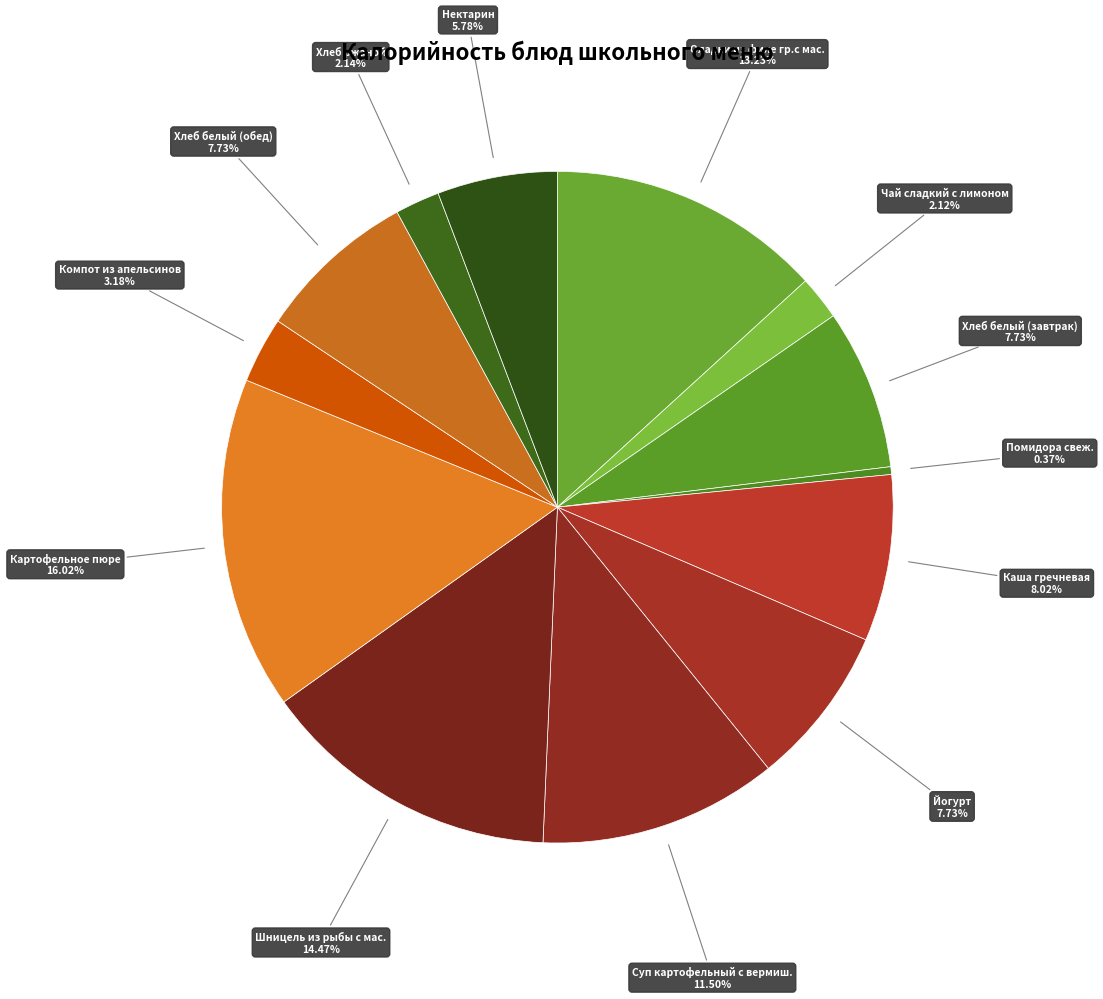

Which slice is the smallest?

Помидора свеж.